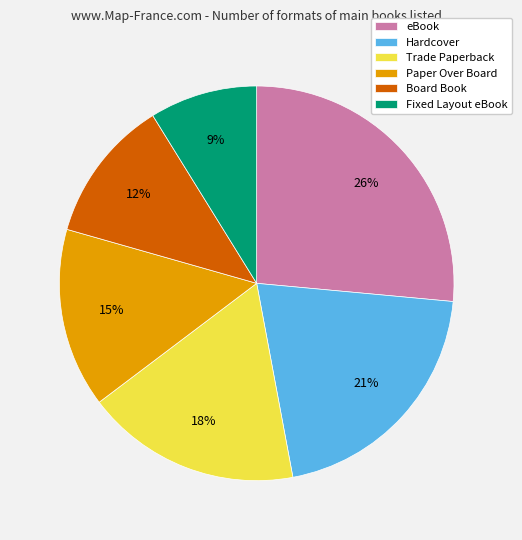

What is the largest slice in the pie chart?

eBook